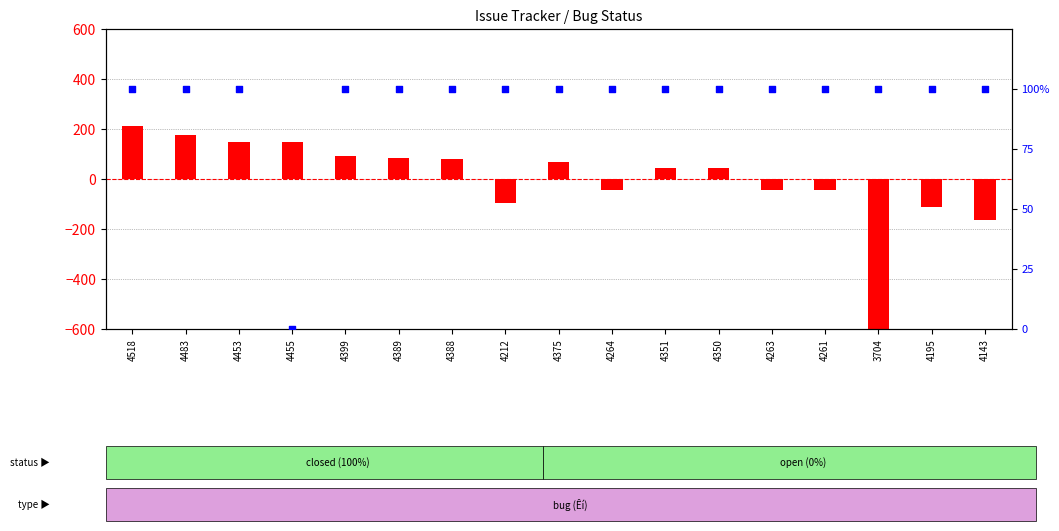

Which series has the widest spread of Y values?

transformed count